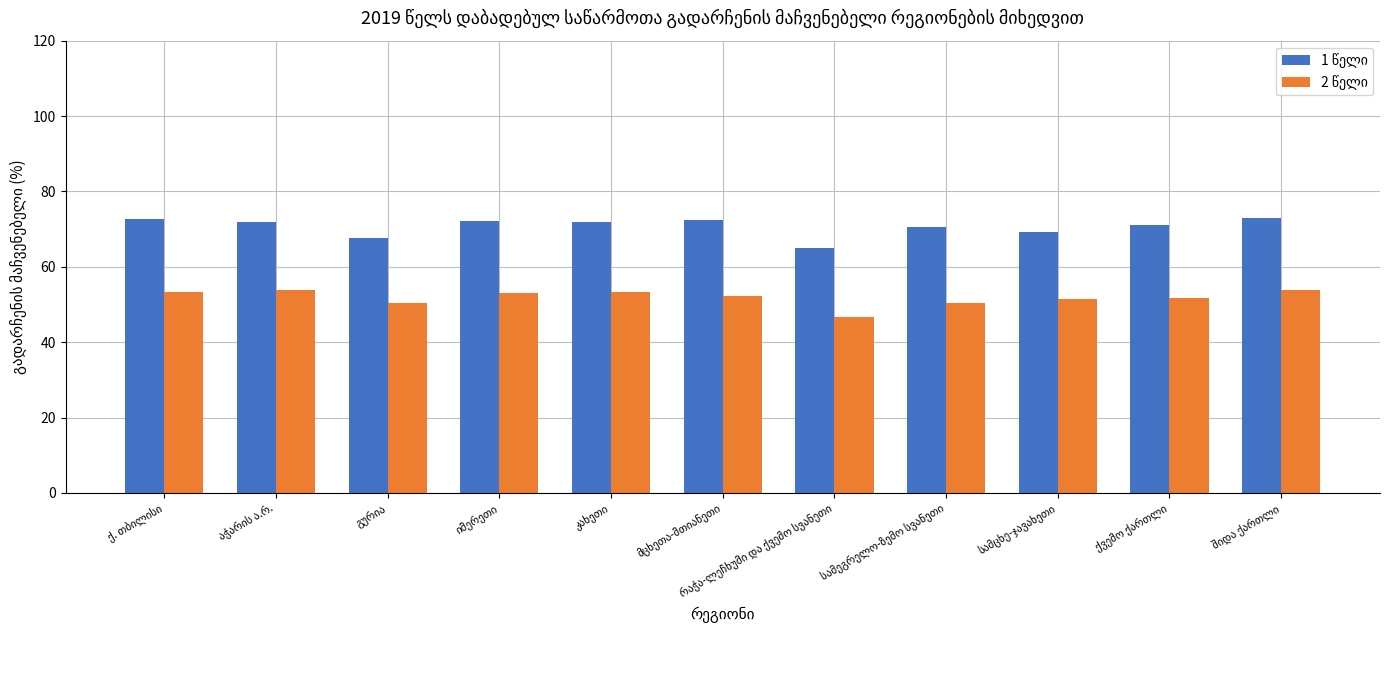

What is the smallest value displayed?

46.6